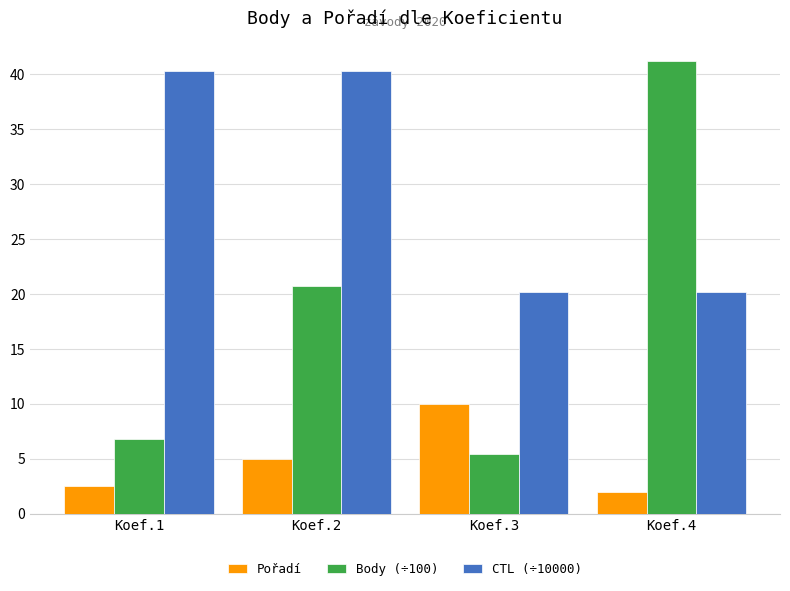

How many distinct data groups are displayed?

3